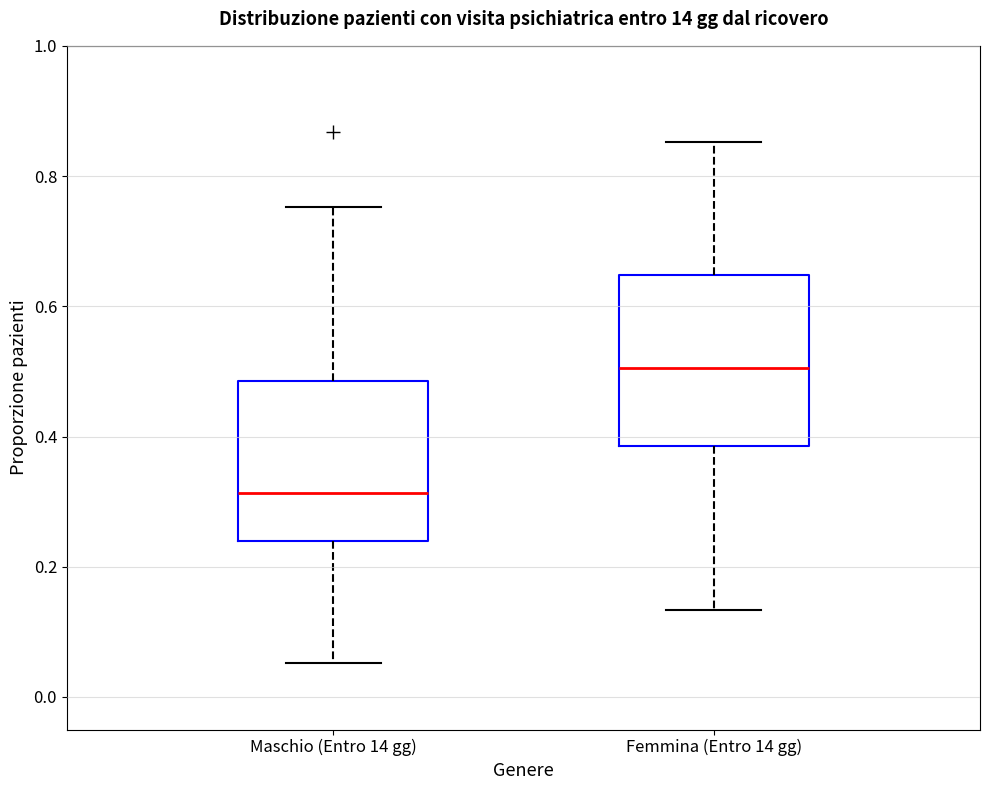

Where does the lower whisker of the box for Femmina (Entro 14 gg) end on the y-axis? The values are not printed on the chart, so give them approximately, as read against the axis.

0.14